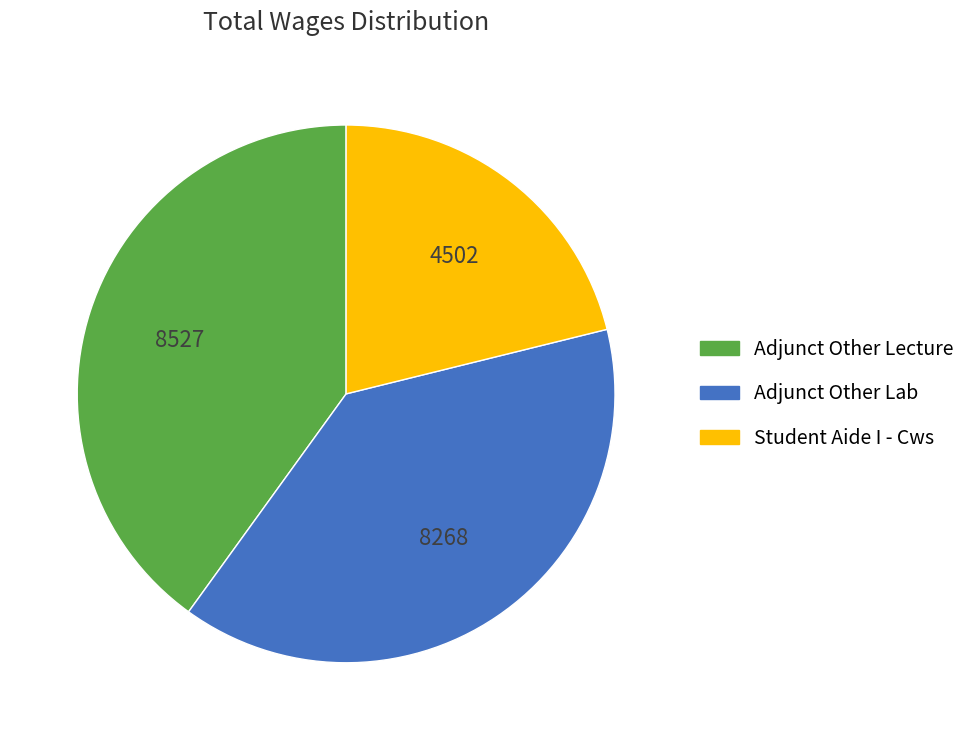

Count the number of slices in the pie.

3